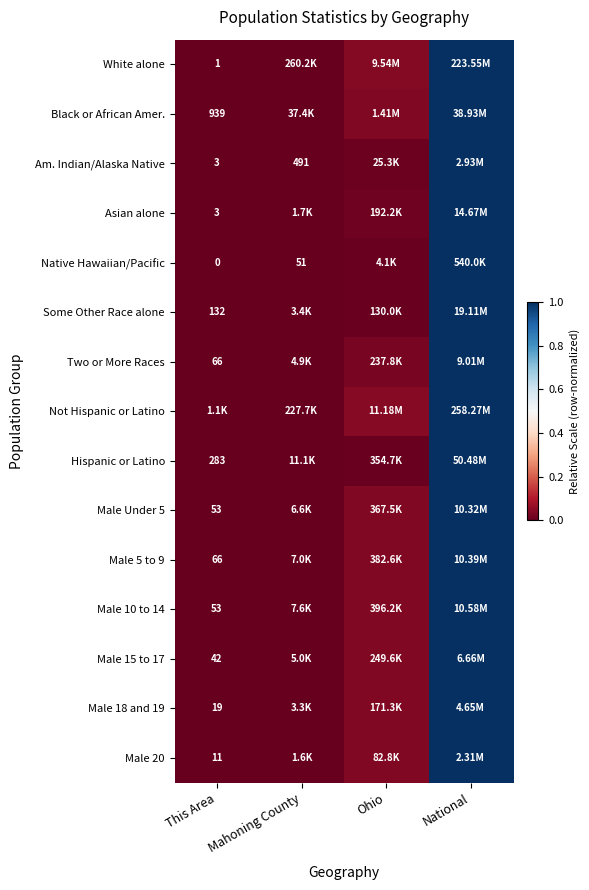

Is the value of Am. Indian/Alaska Native at Mahoning County greater than the value of White alone at This Area?

Yes